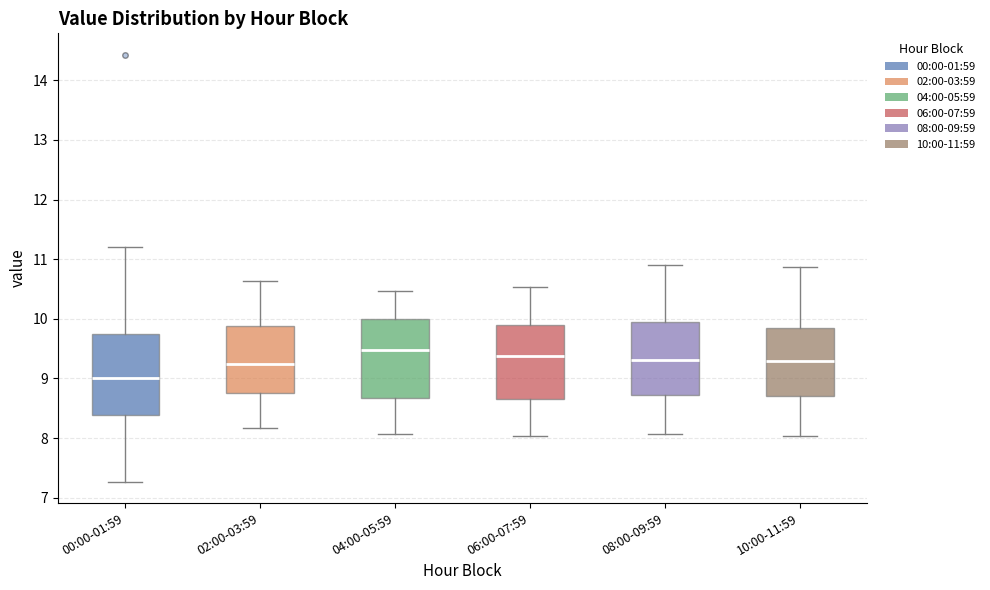

Reading left to right, transcribe this box plot: for each box, give where its median line is, the range the box spans, and where its two whiskers end, as read against the y-axis. The values are not printed on the chart, so give them approximately, as read against the axis.

00:00-01:59: median 9.0, box 8.4 to 9.7, whiskers 7.3 to 11.2
02:00-03:59: median 9.2, box 8.8 to 9.9, whiskers 8.2 to 10.6
04:00-05:59: median 9.5, box 8.7 to 10.0, whiskers 8.1 to 10.5
06:00-07:59: median 9.4, box 8.7 to 9.9, whiskers 8.0 to 10.5
08:00-09:59: median 9.3, box 8.7 to 9.9, whiskers 8.1 to 10.9
10:00-11:59: median 9.3, box 8.7 to 9.8, whiskers 8.0 to 10.9